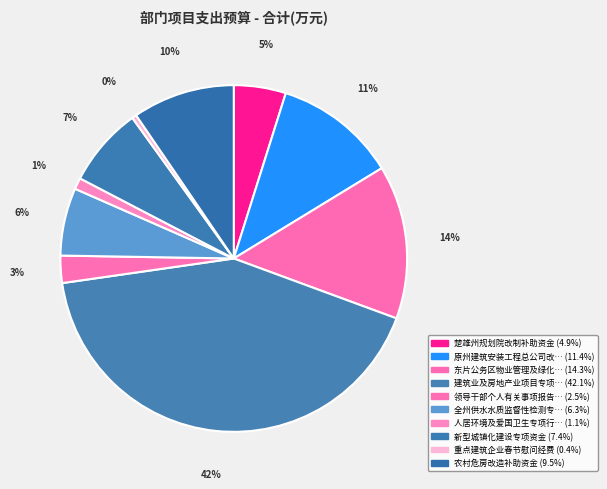

How many segments does this pie chart have?

10